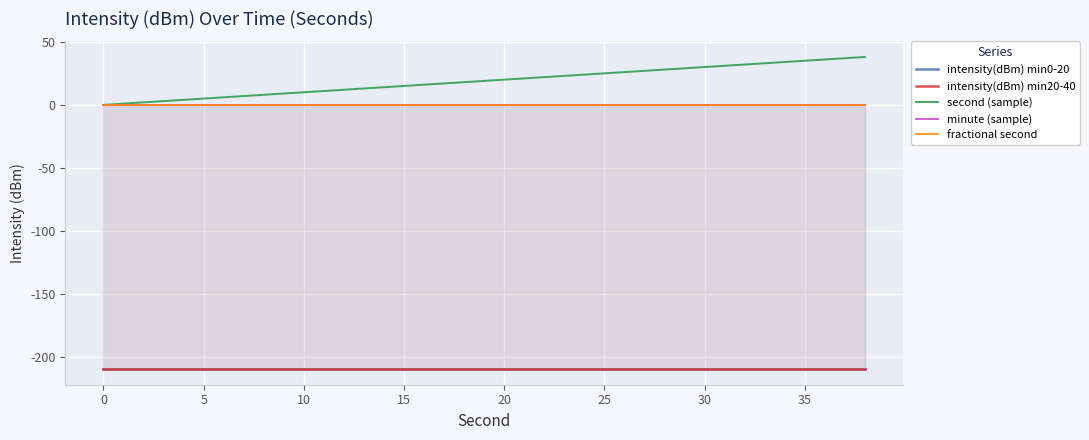

How many values in second (sample) are above zero?

19